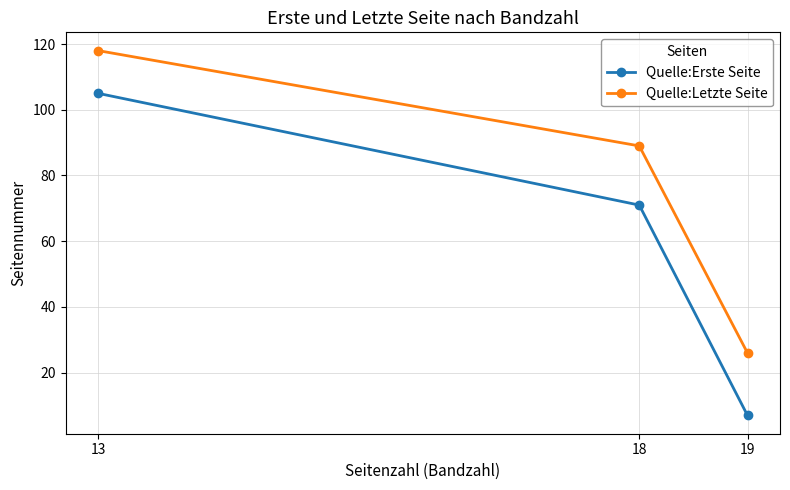

Which category has the highest value across all series?

13